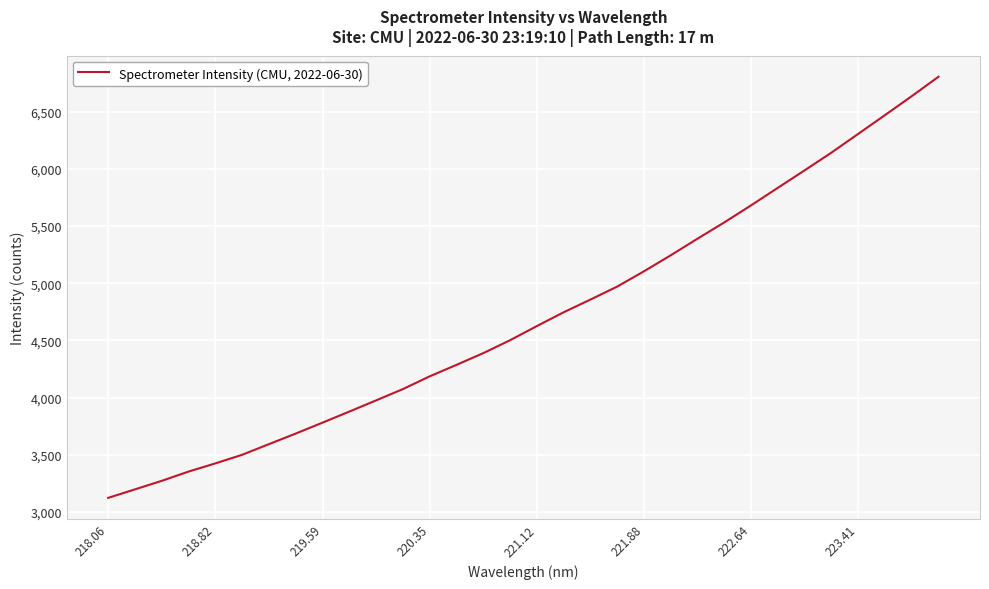

What is the greatest value displayed?

6805.5